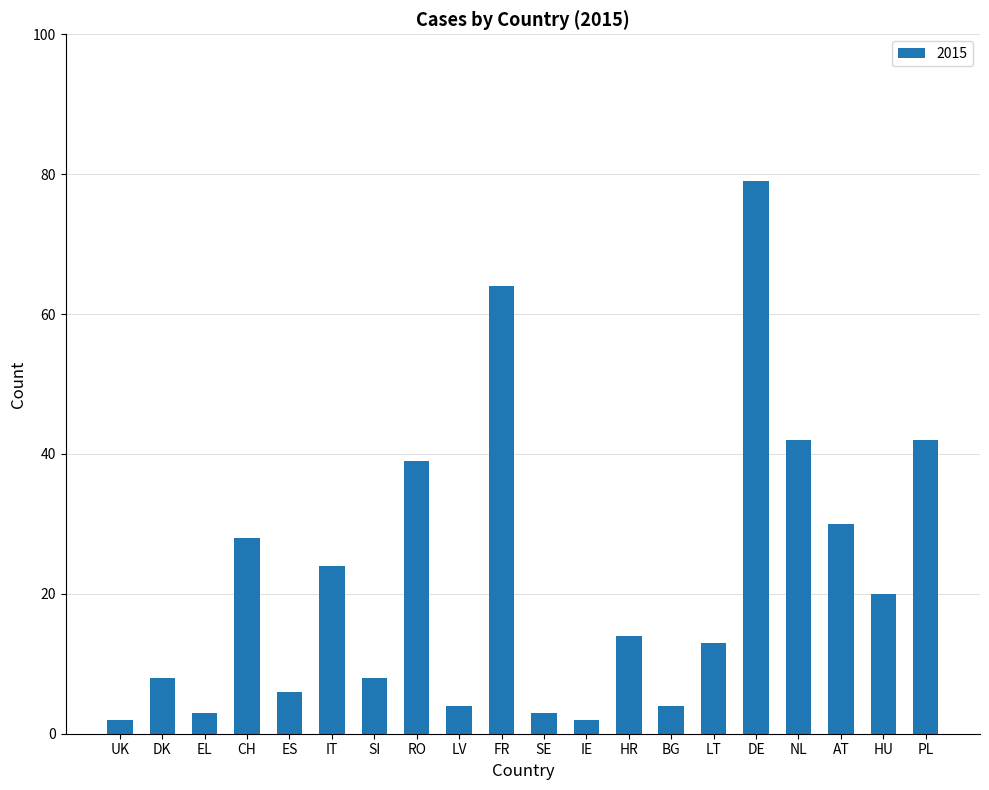

What is the smallest value displayed?

2